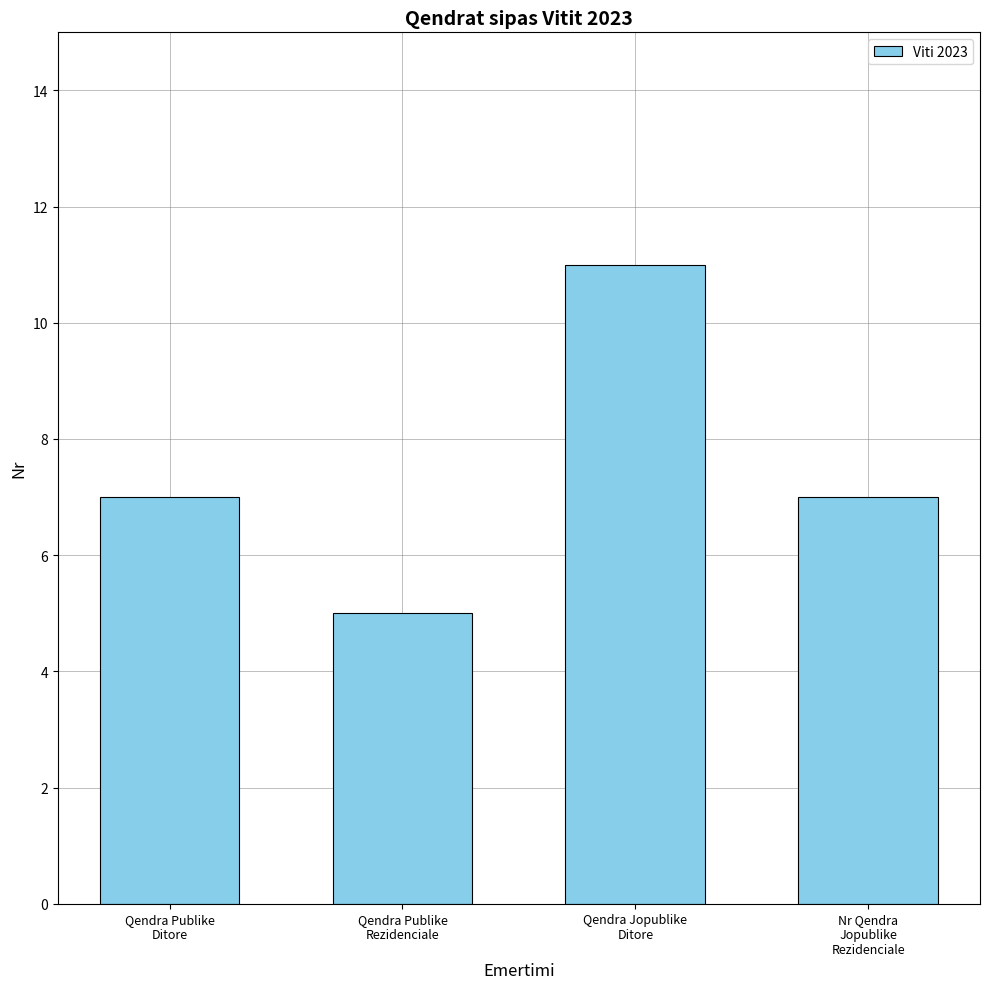

What is the value of the 3rd bar from the left?

11